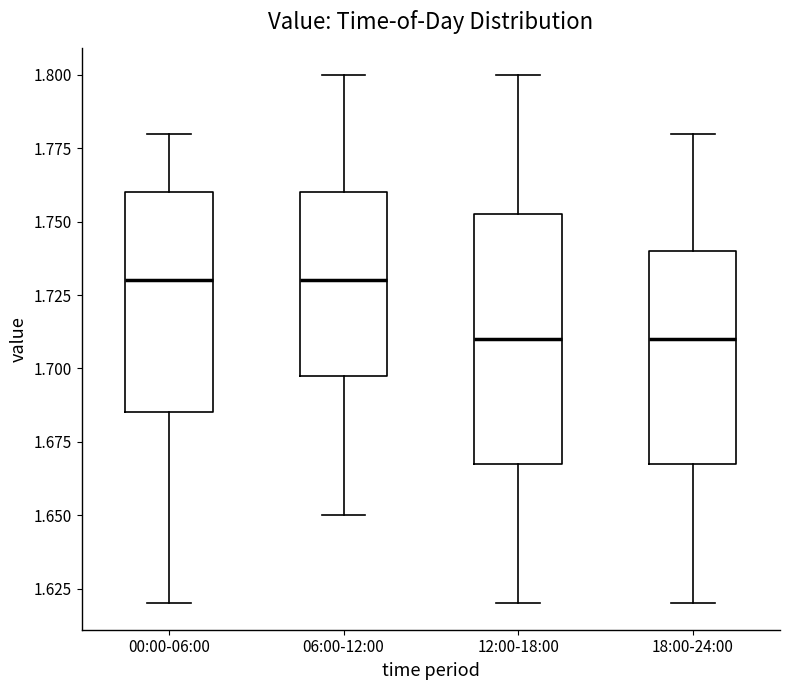

Reading left to right, read every box against the y-axis: the position of its median line, the range the box covers, and the ends of its whiskers. The values are not printed on the chart, so give them approximately, as read against the axis.

00:00-06:00: median 1.730, box 1.685 to 1.760, whiskers 1.620 to 1.780
06:00-12:00: median 1.730, box 1.700 to 1.760, whiskers 1.650 to 1.800
12:00-18:00: median 1.710, box 1.670 to 1.755, whiskers 1.620 to 1.800
18:00-24:00: median 1.710, box 1.670 to 1.740, whiskers 1.620 to 1.780